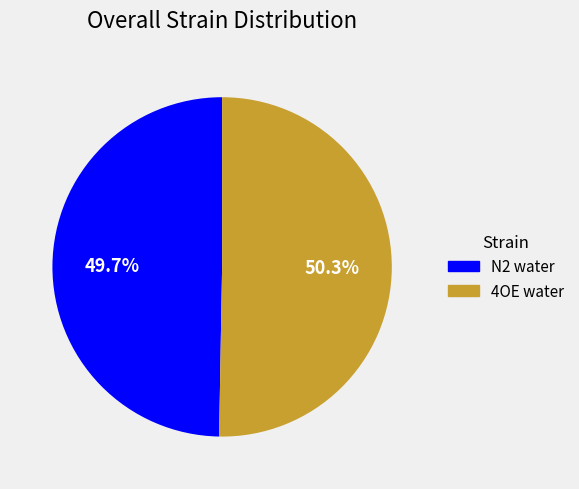

Which category has the smallest portion of the pie?

N2 water